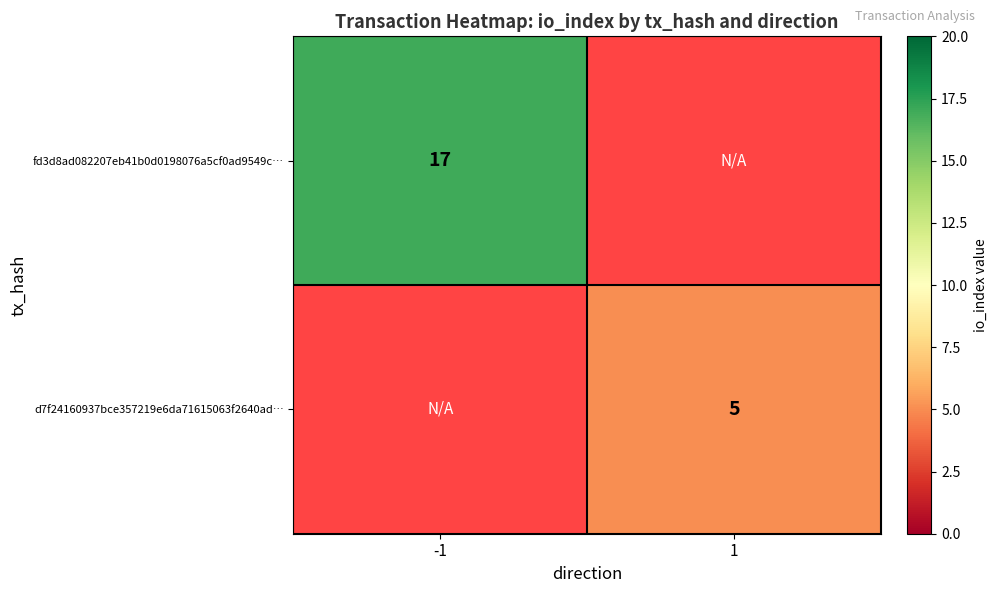

How many categories are shown in the chart?

2